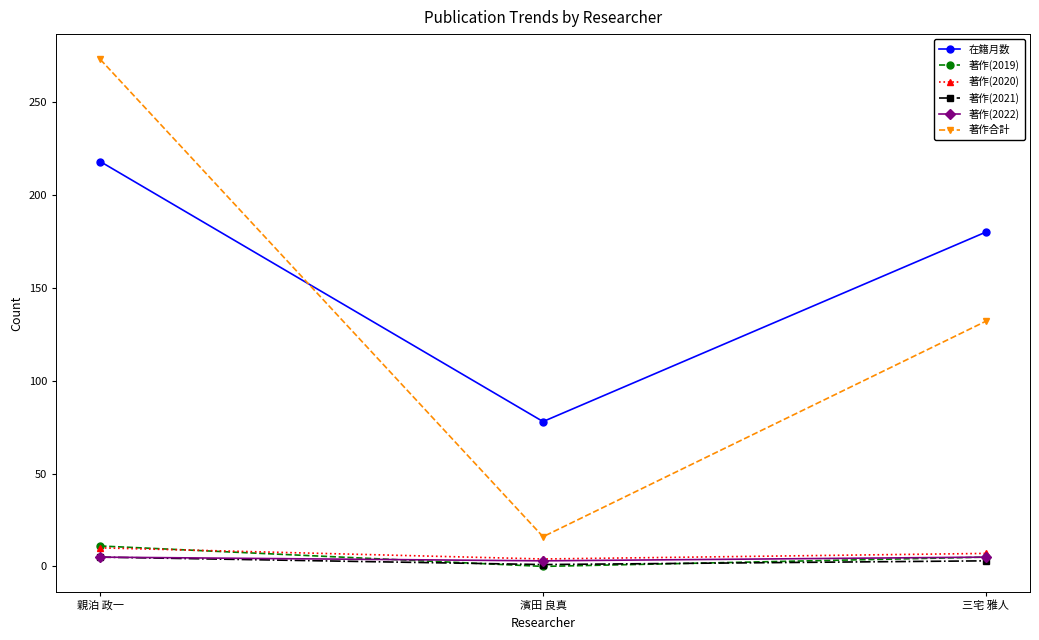

At how many categories does at least one series exceed 38?

3